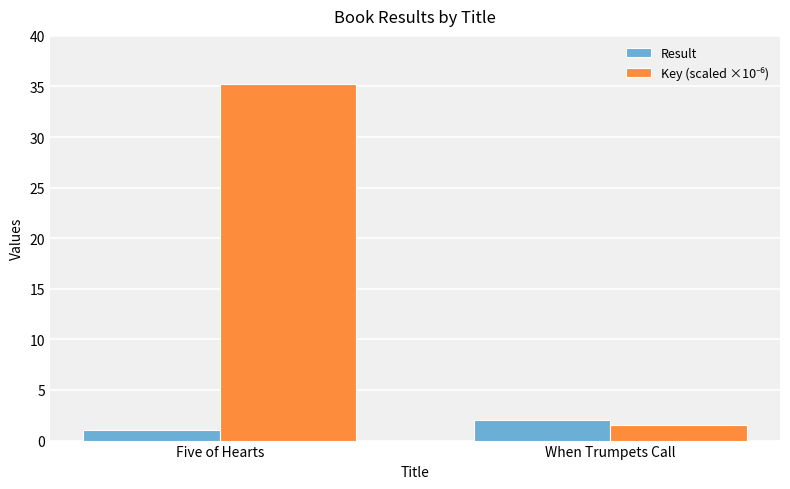

What is the sum of the Result values at Five of Hearts and When Trumpets Call?

3.0